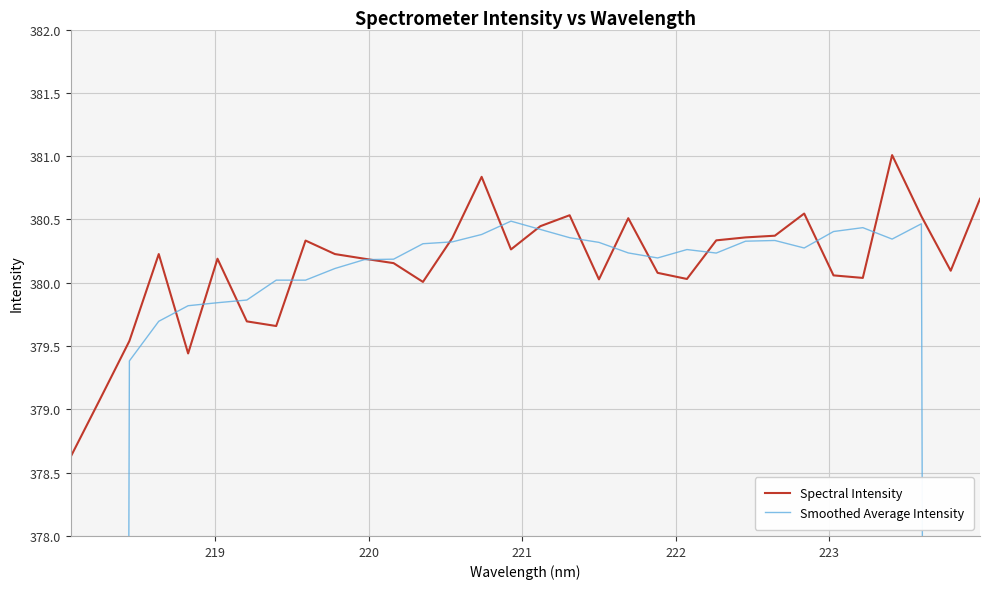

In Spectral Intensity, how many points are lower than both neighbors (excluding endpoints)?

8